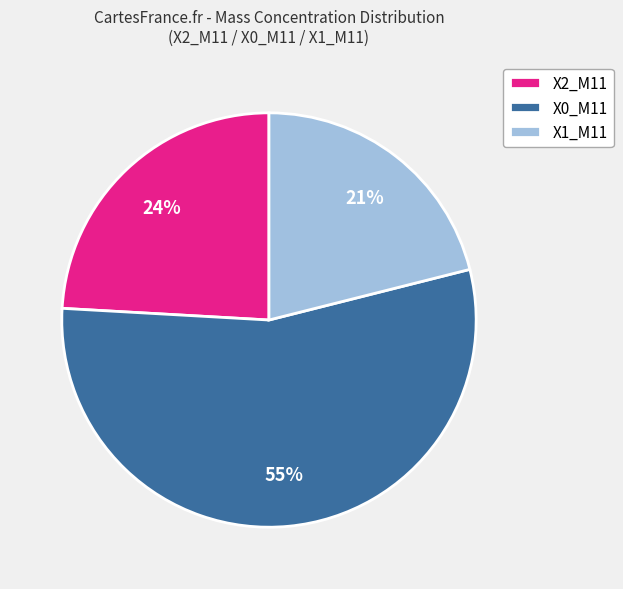

Is there a majority slice in this chart?

Yes